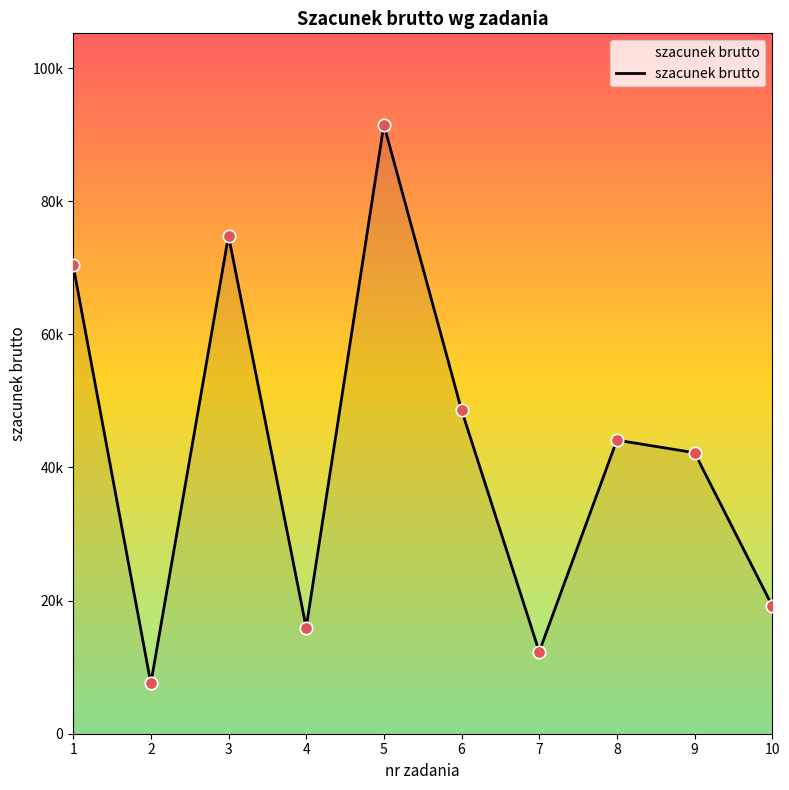

Approximately how many times larger is the value at 3 compared to 10?

3.9